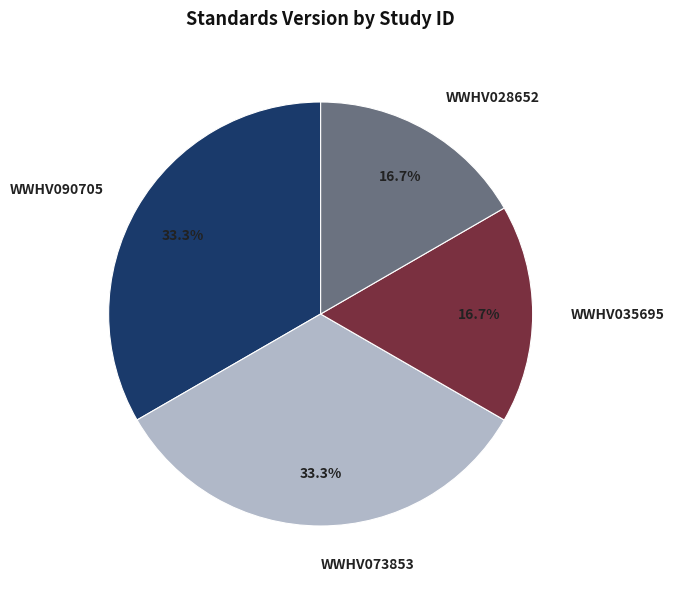

How many slices are in this pie chart?

4